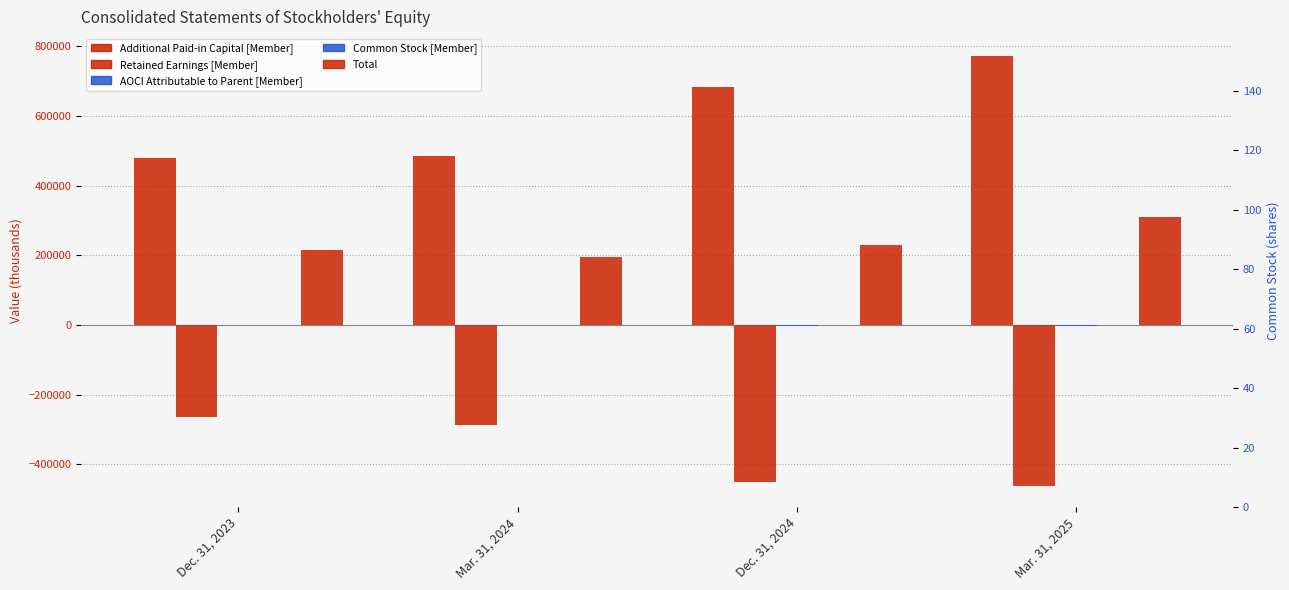

Reading left to right, extract all data points from this chart.

Additional Paid-in Capital [Member]: 478972	484663	683462	772738
Retained Earnings [Member]: -265116	-288288	-451851	-461023
AOCI Attributable to Parent [Member]: 975	-688	-2548	-2755
Common Stock [Member]: 38	39	49	53
Total: 214869	195726	229112	309013